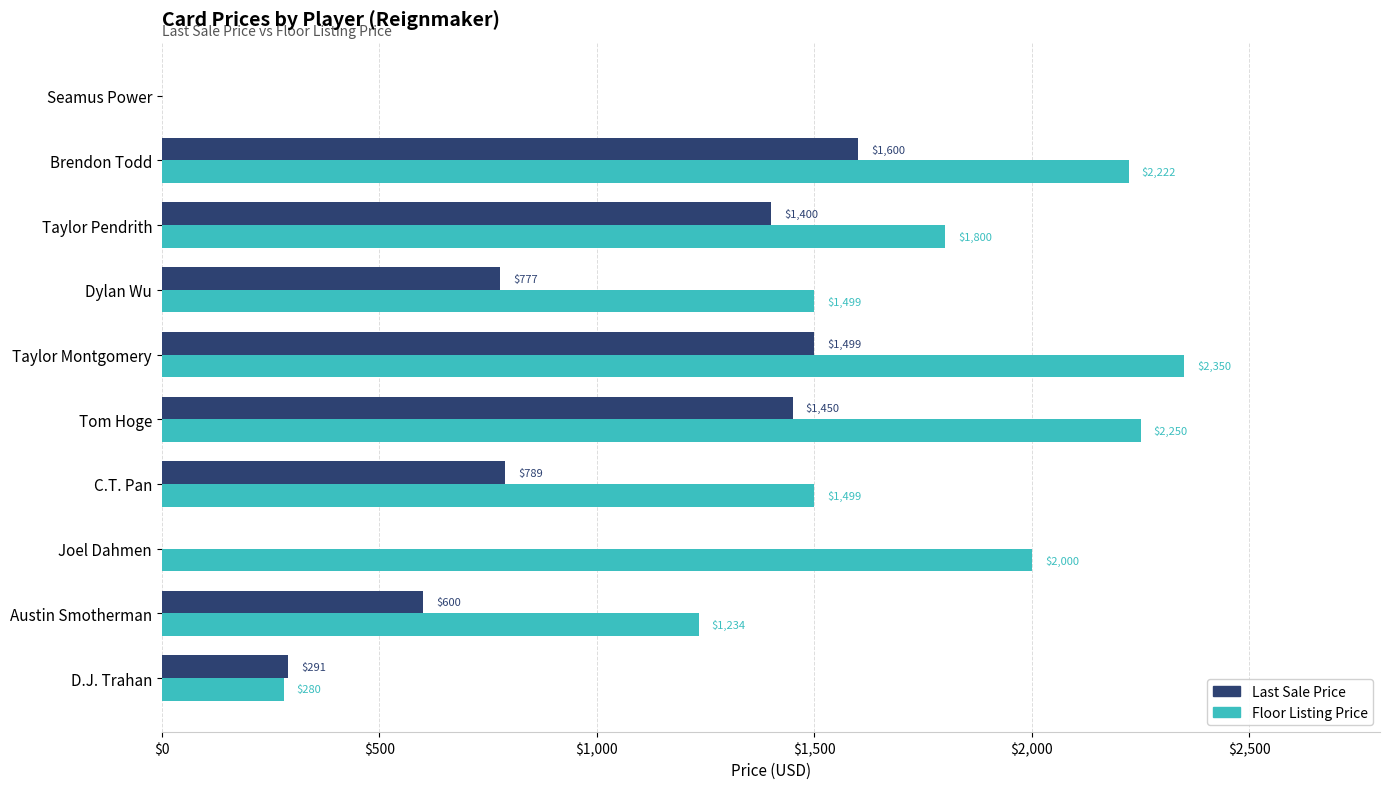

The value of Last Sale Price at Taylor Montgomery is 396. True or false?

False